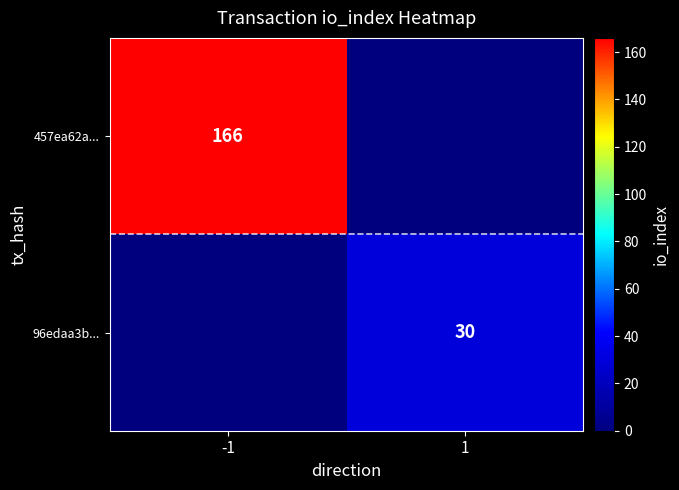

Between -1 and 1, which is larger?

-1